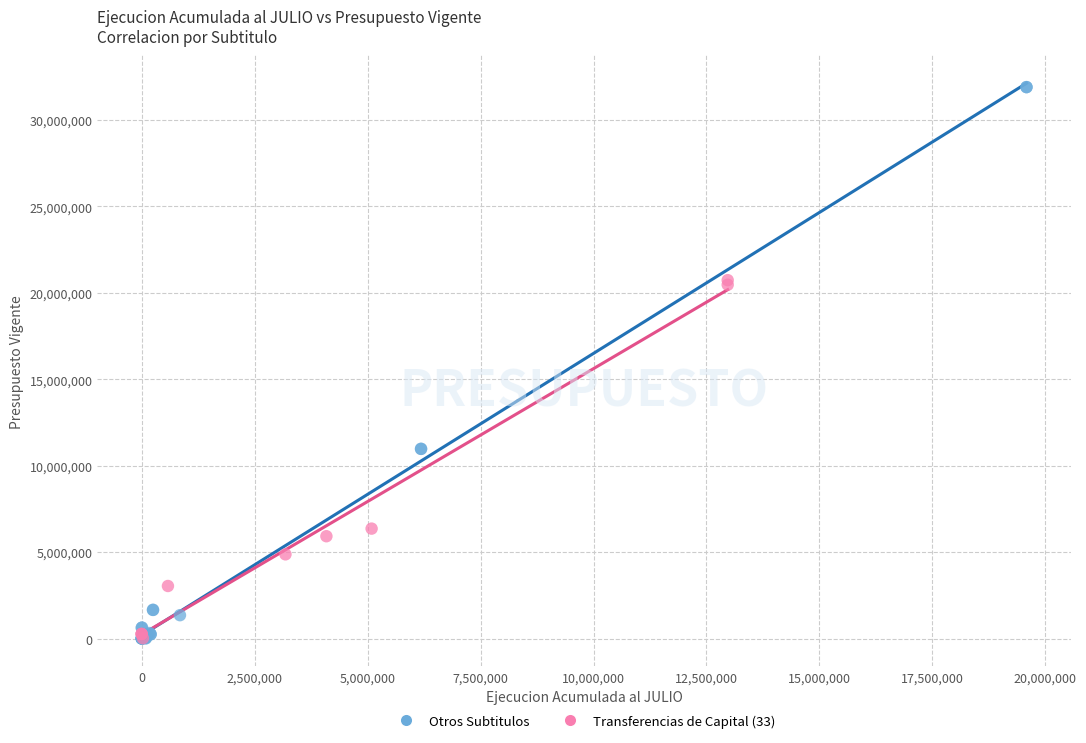

Which series has the widest spread of Y values?

Otros Subtitulos